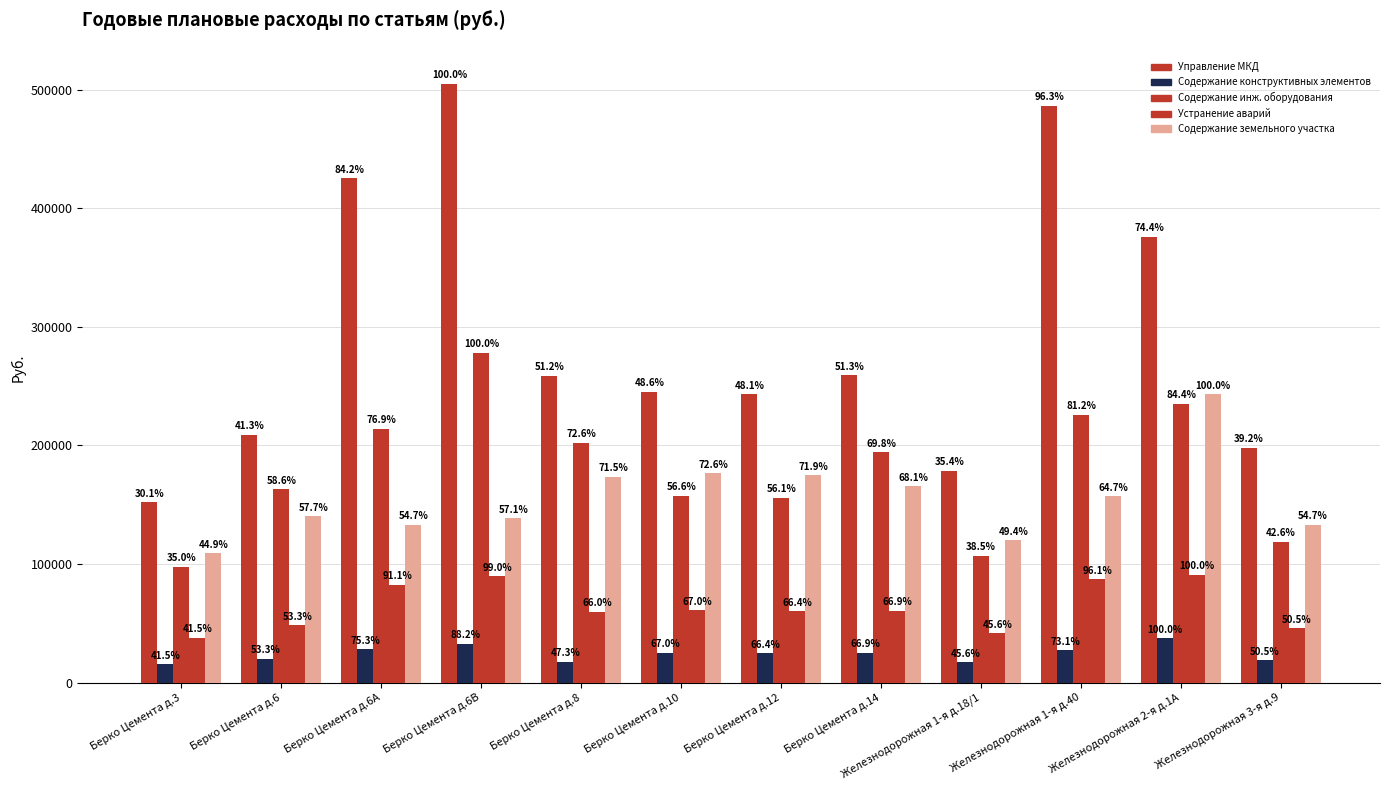

Are the bars horizontal?

No